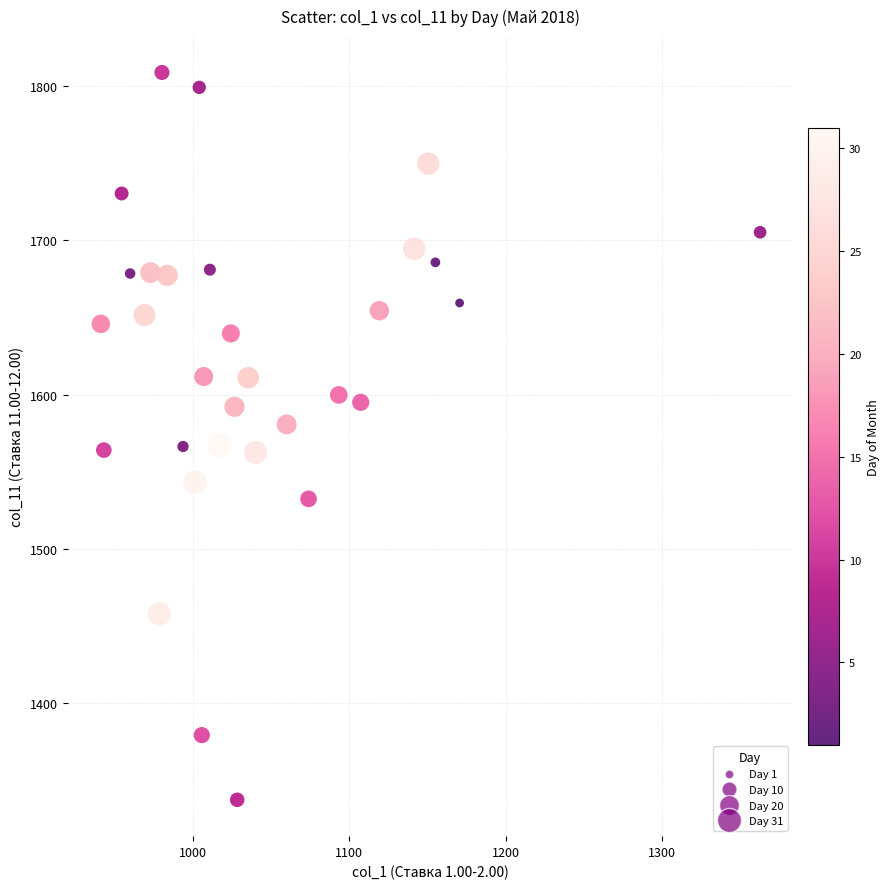

What is the range of Y values (max minus min)?

471.2